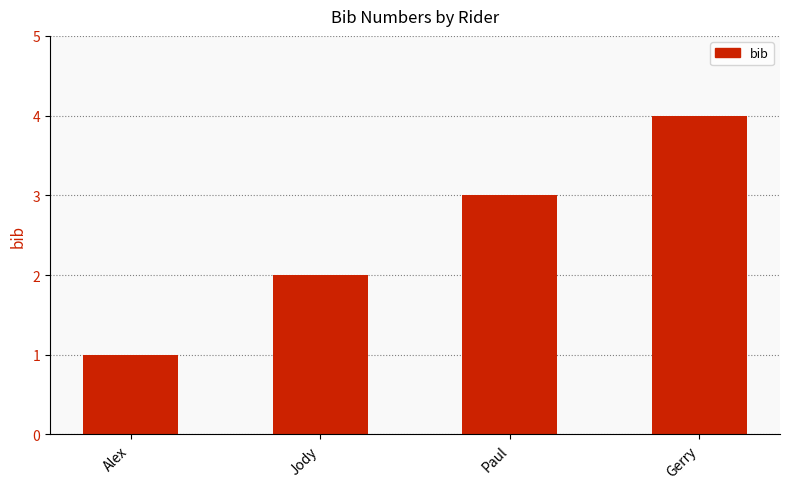

What value does the data have at Gerry?

4